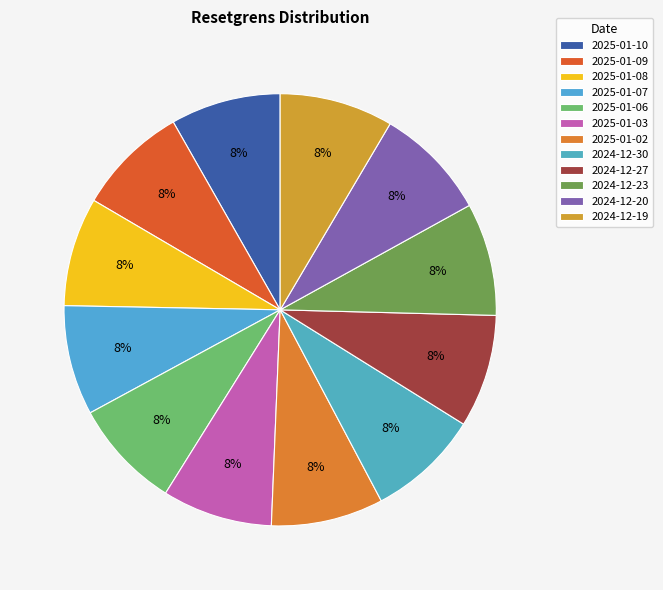

Count the number of slices in the pie.

12